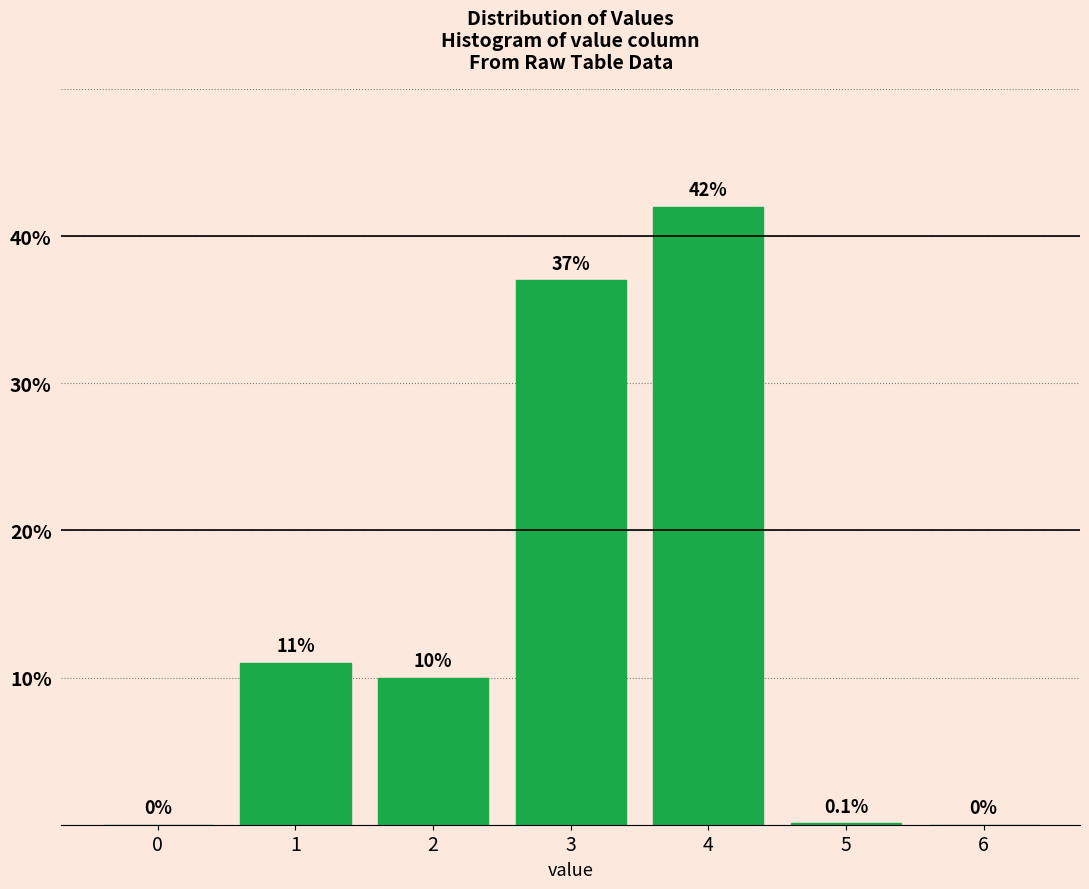

Reading left to right, list all the values displayed in this chart.

0=0.0	1=11.0	2=10.0	3=37.0	4=42.0	5=0.1	6=0.0